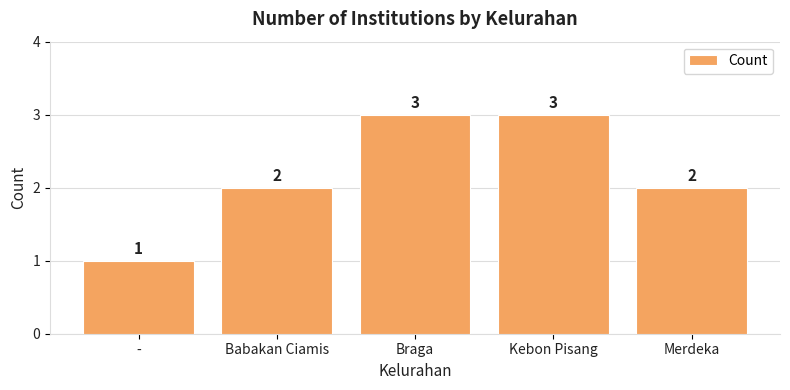

Which category has the lowest value across all series?

-